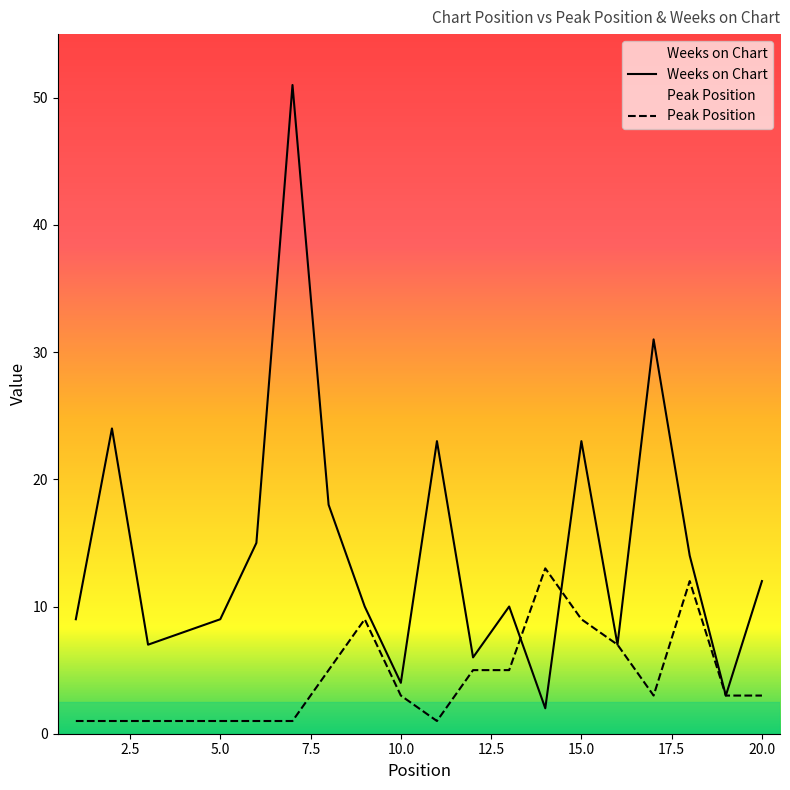

At which category is the sum across all series the highest?

7